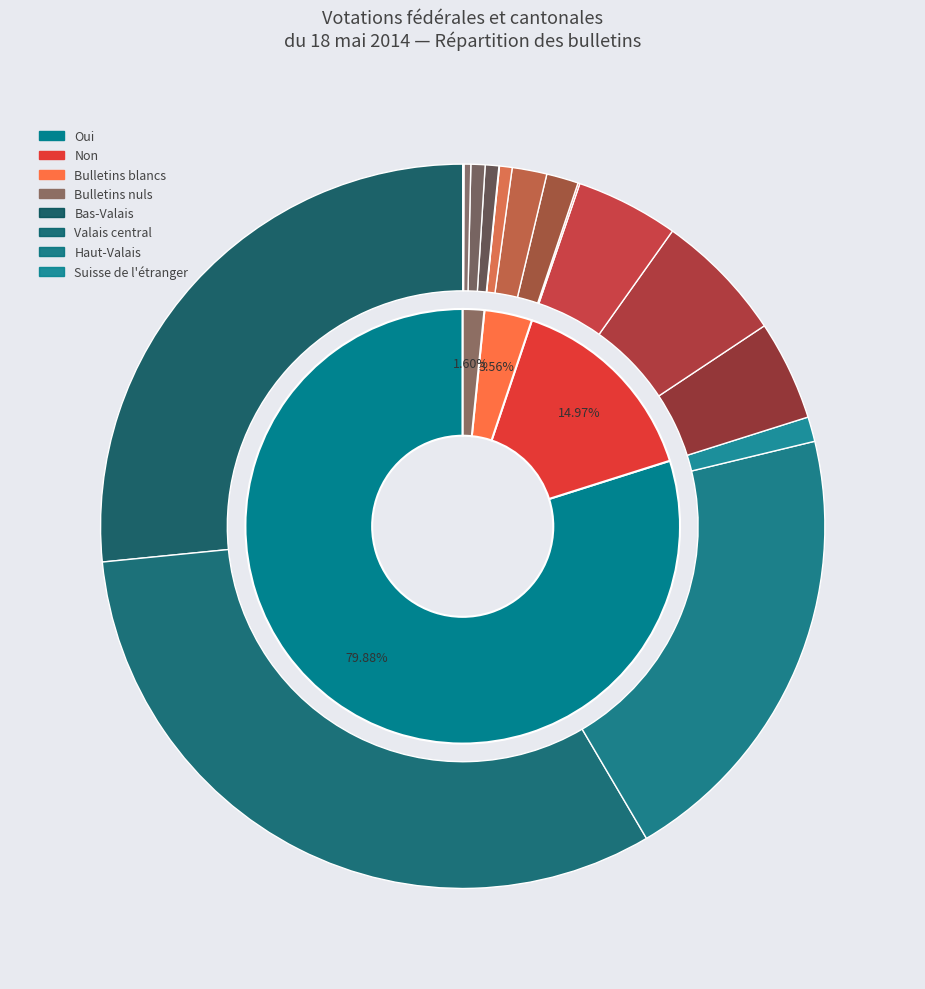

Which slice is the smallest?

Suisse de l'étranger